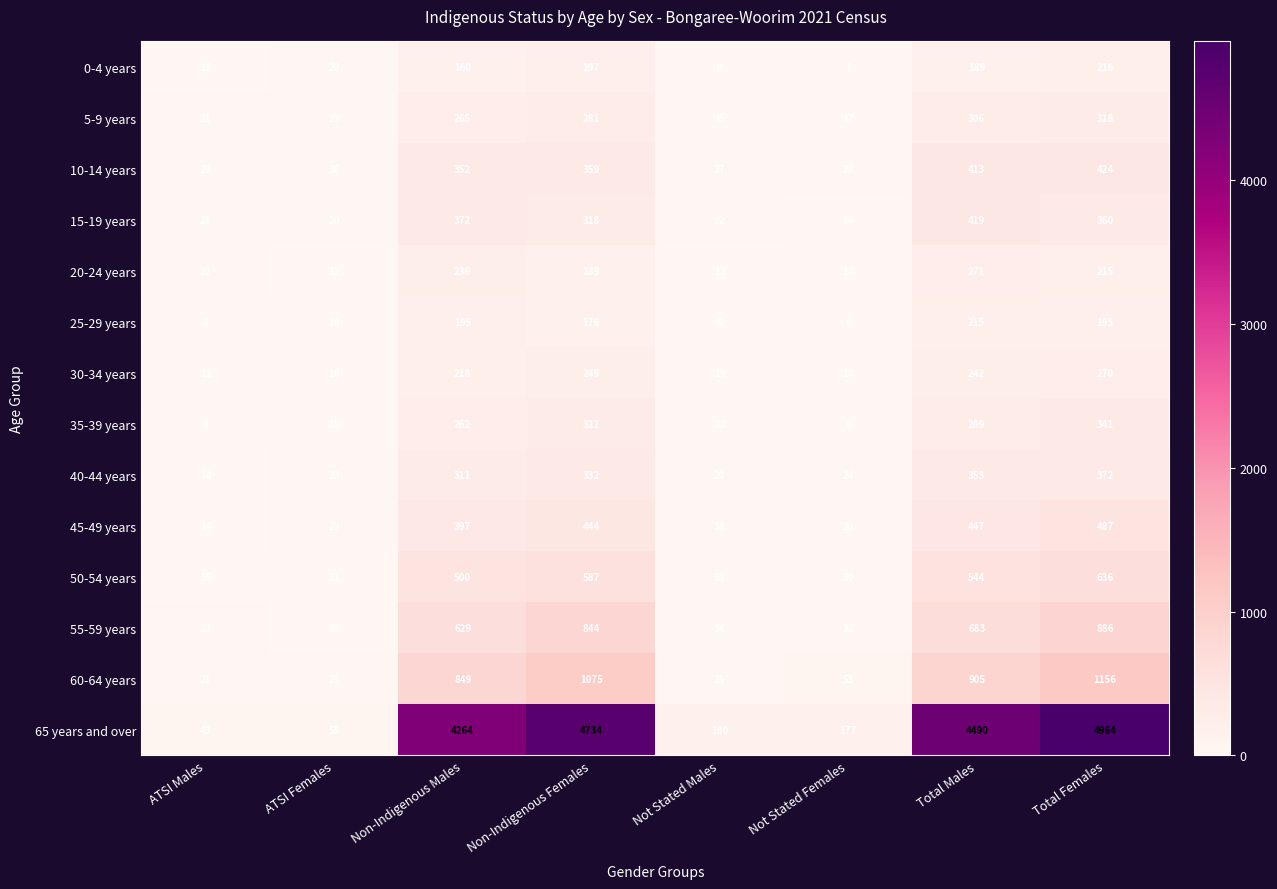

What is the greatest value displayed?

4964